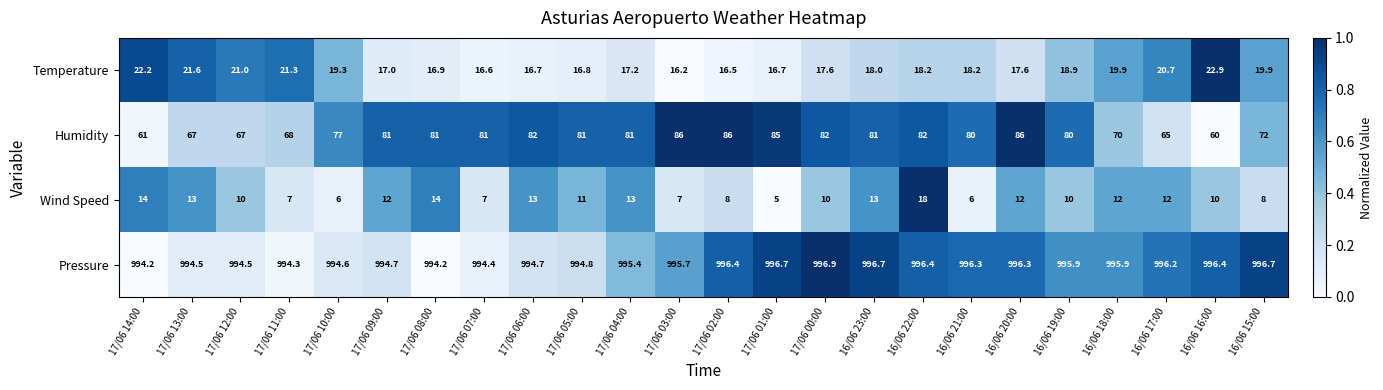

The value of Pressure at 16/06 16:00 is 996.4. True or false?

True